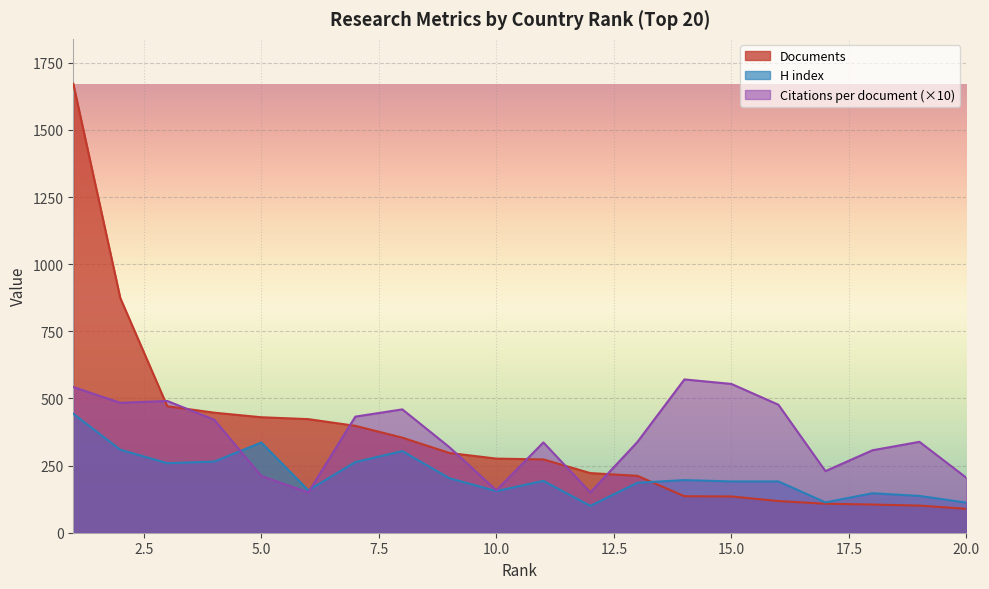

Is it true that Citations per document equals 542.6 at 1?

True